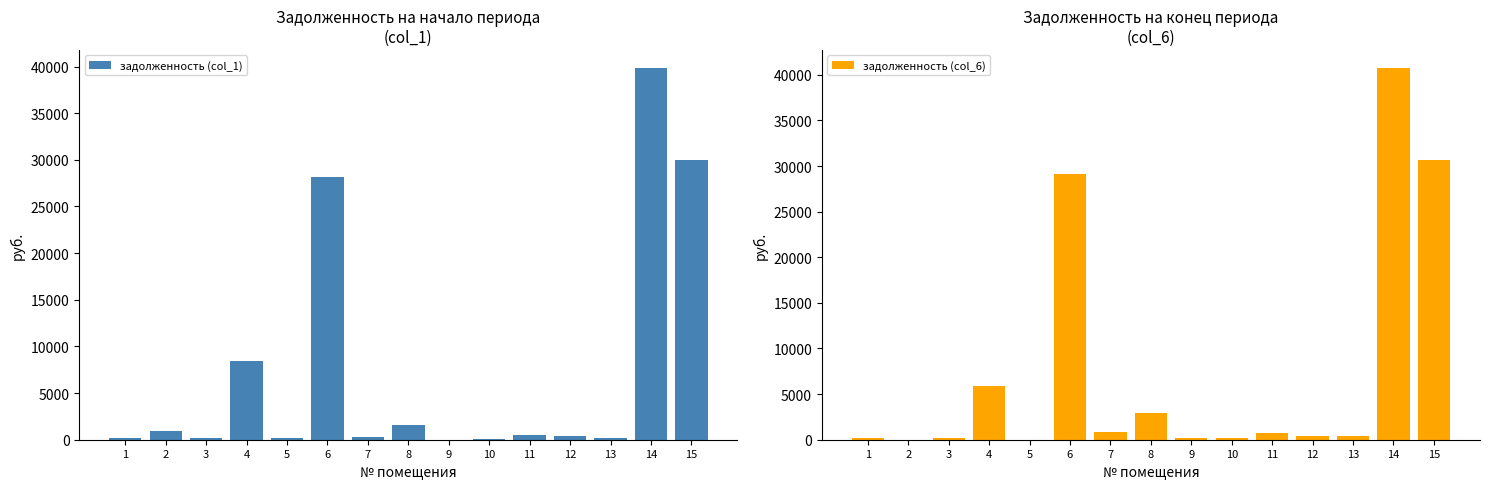

What is the value of the задолженность (col_1) bar at the 6th from the left?

28172.3